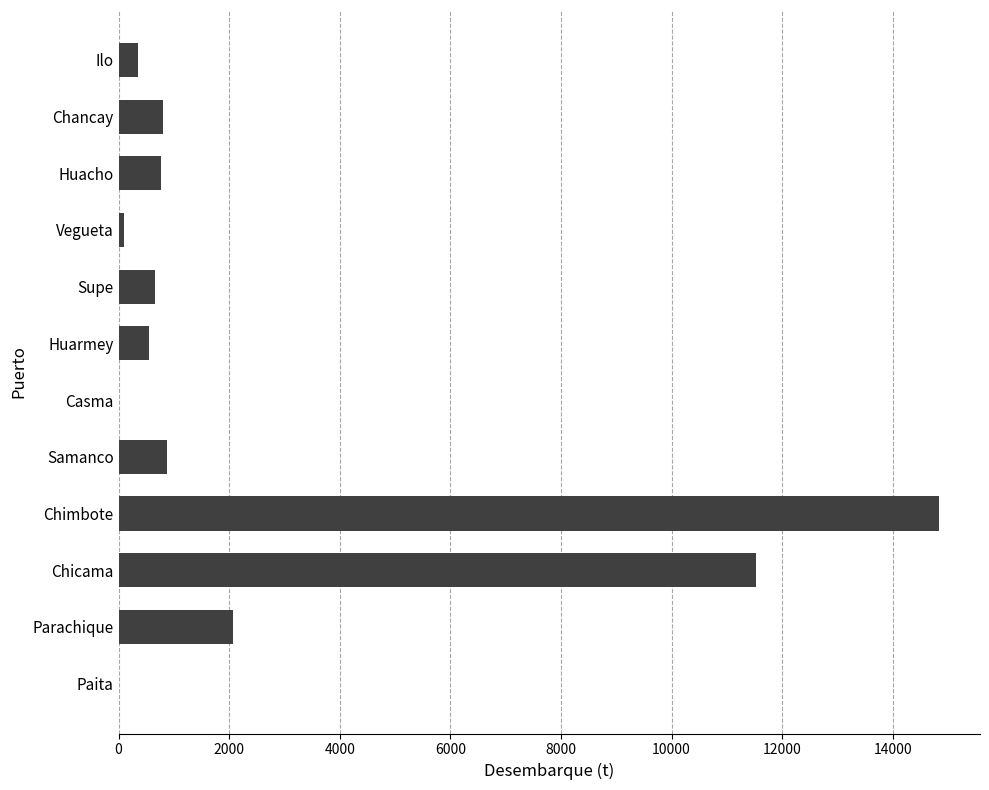

At which label is the value closest to 7417?

Chicama